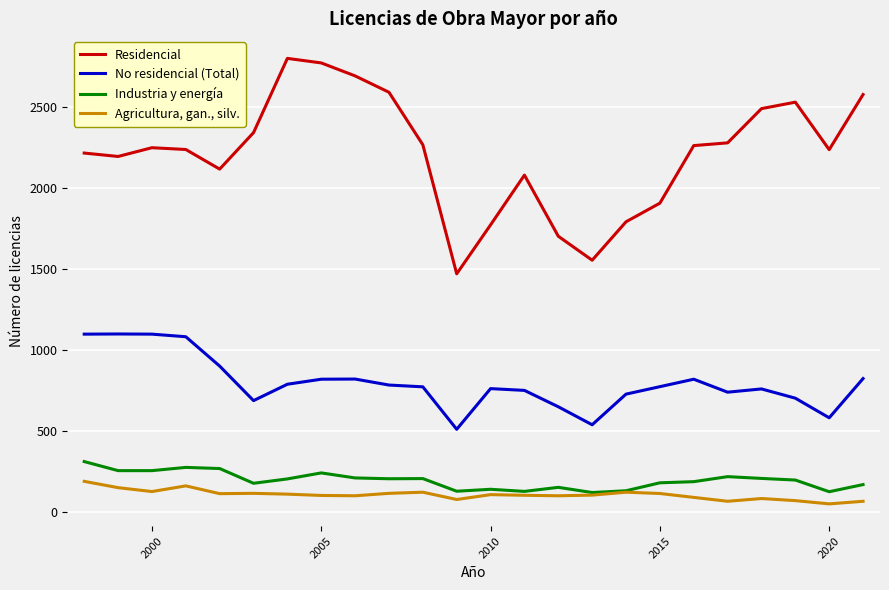

List the series in order of their peak value, highest first.

Residencial, No residencial (Total), Industria y energía, Agricultura, gan., silv.